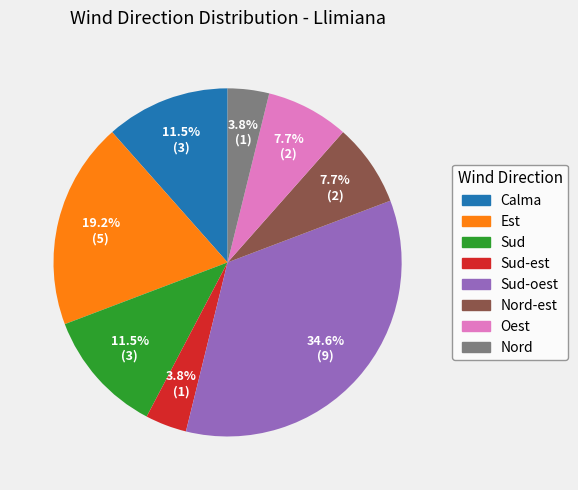

Does any single category account for the majority?

No